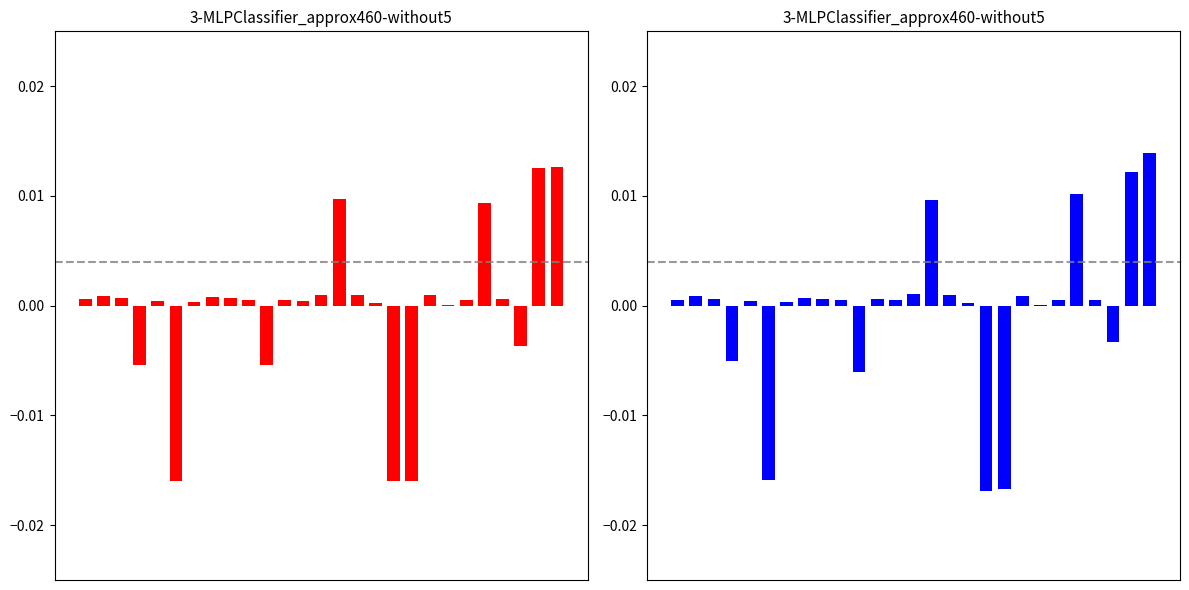

How many data points are above 0?

21